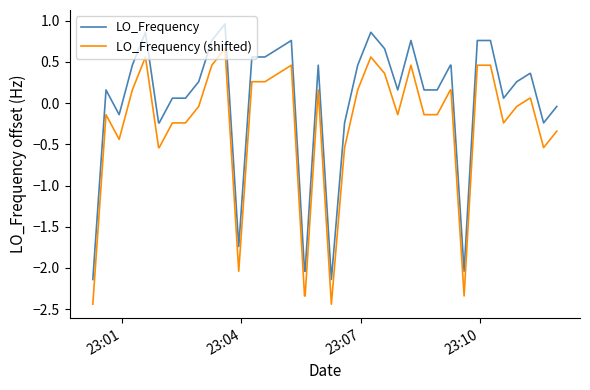

What is the difference between the maximum and minimum values in the LO_Frequency series?

3.1